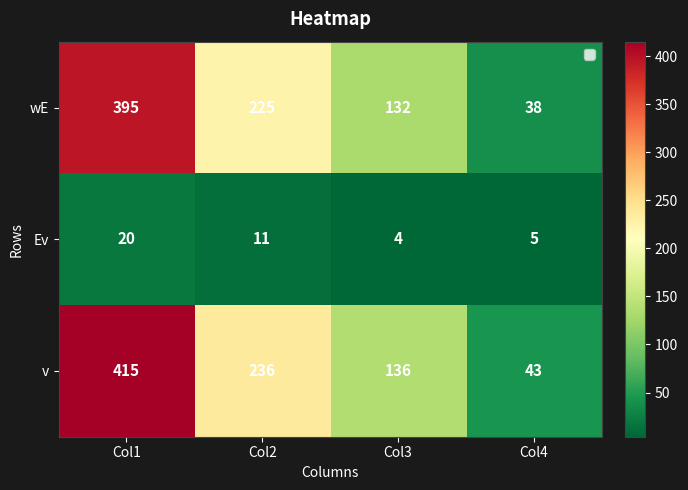

How many wE values are between 132 and 395?

3